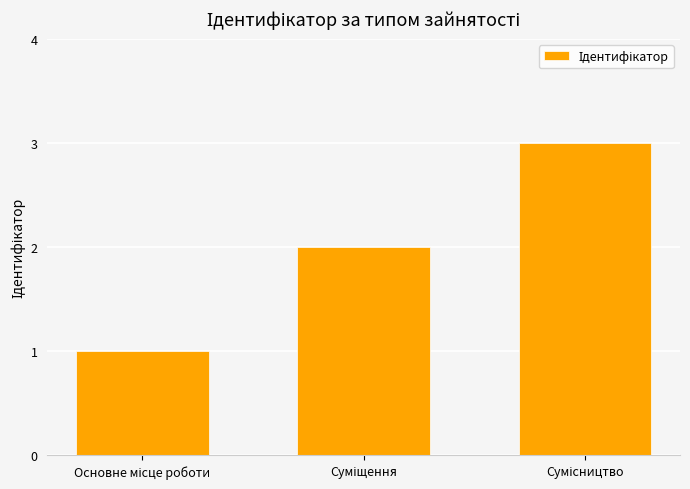

What is the minimum value shown in the chart?

1